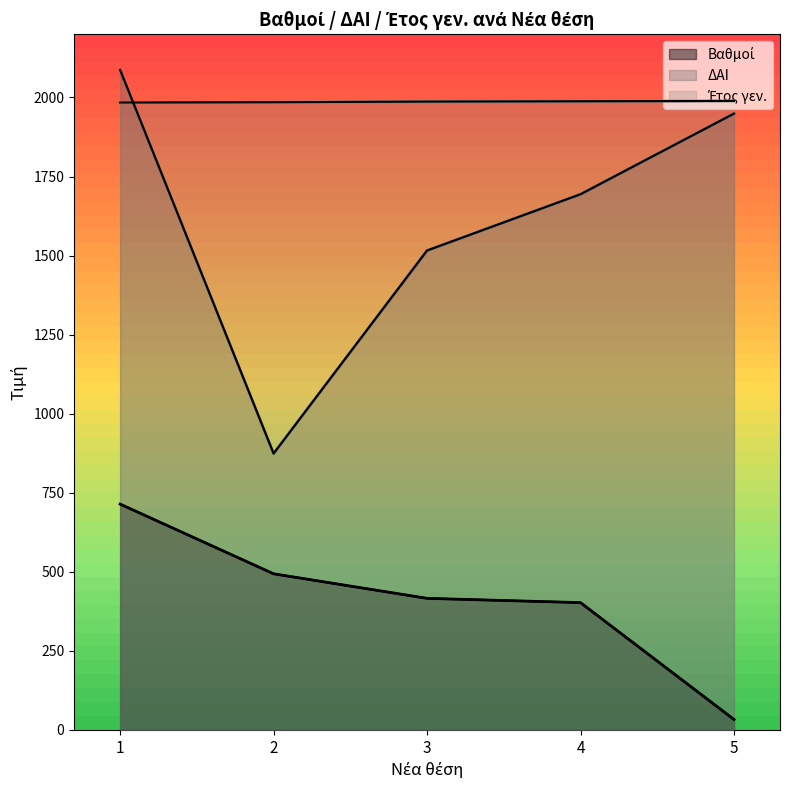

True or false: Έτος γεν. has a value of 1989.0 at 5.

True